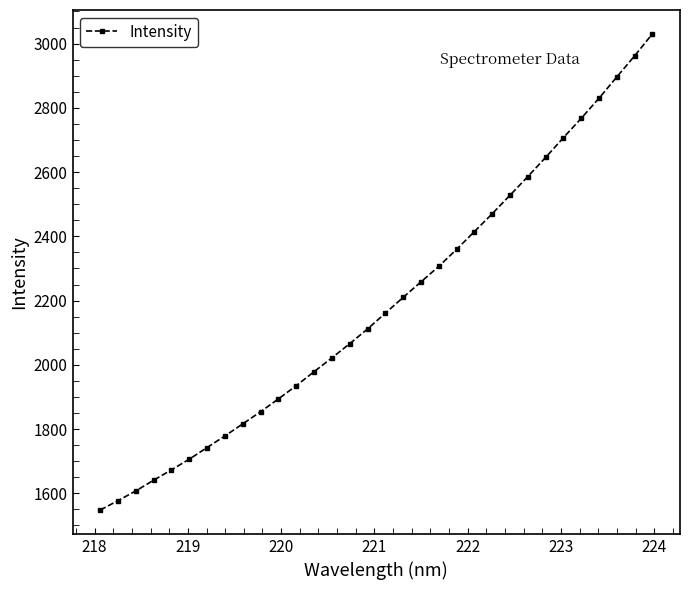

What is the difference between the maximum and minimum values?

1482.5